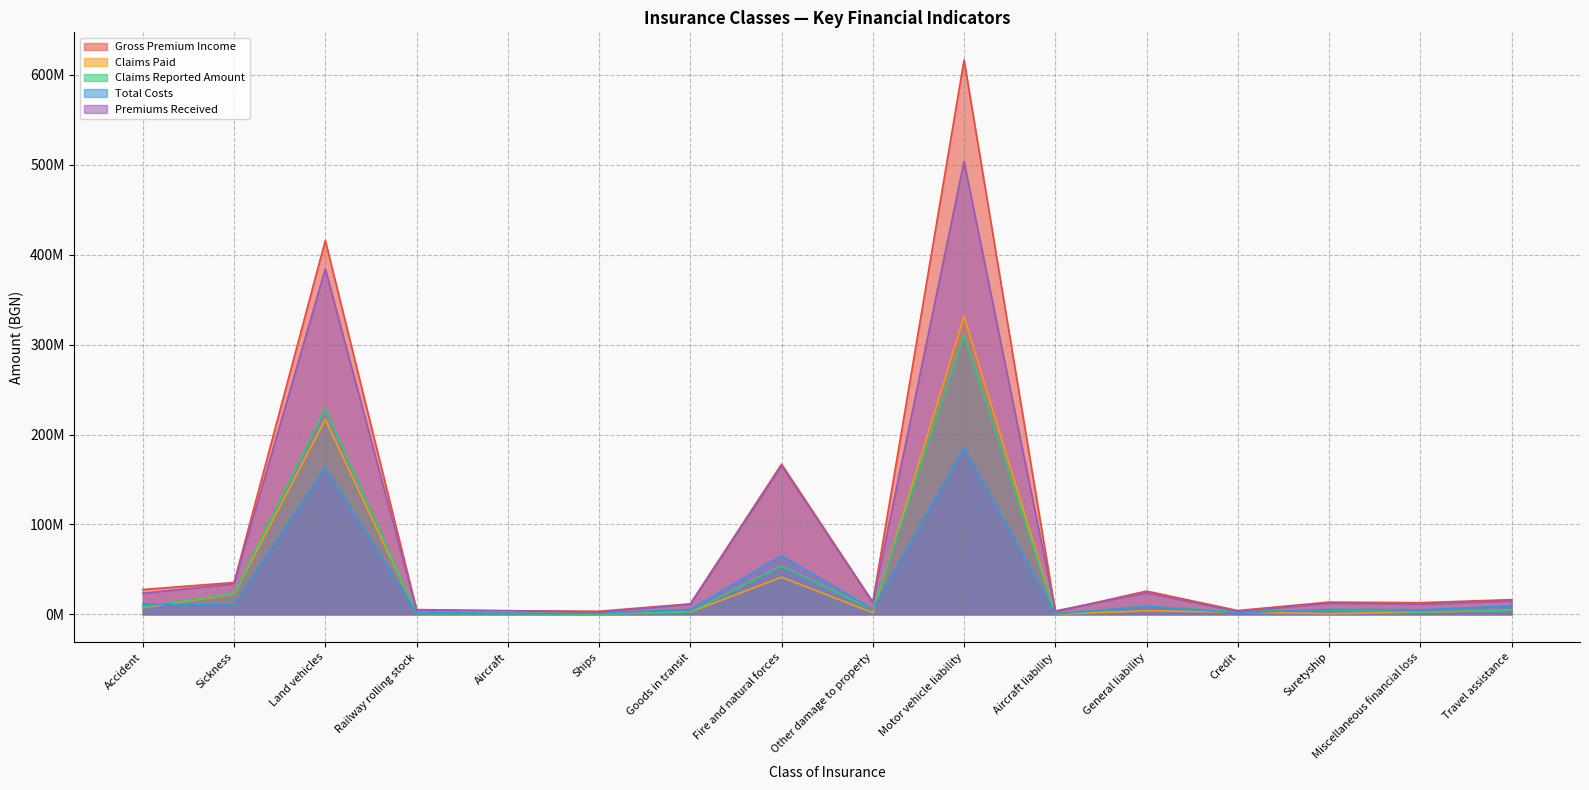

In Premiums Received, how many points are lower than both neighbors (excluding endpoints)?

5